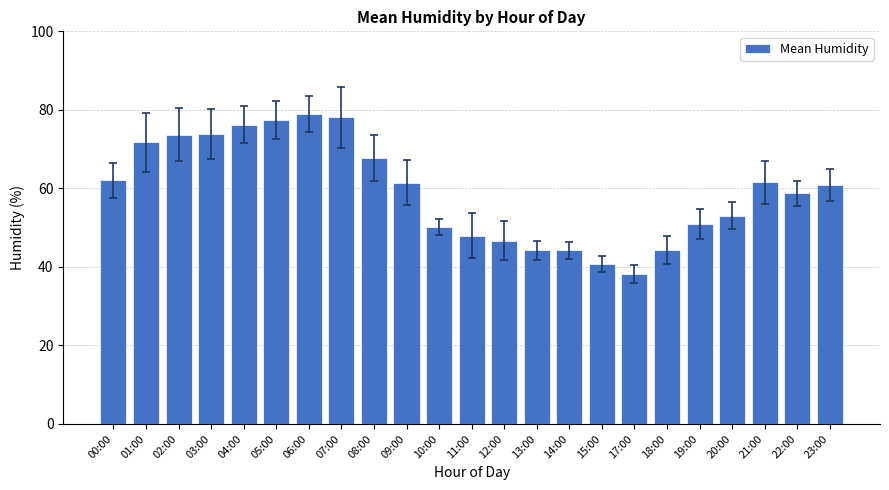

Are the bars horizontal?

No